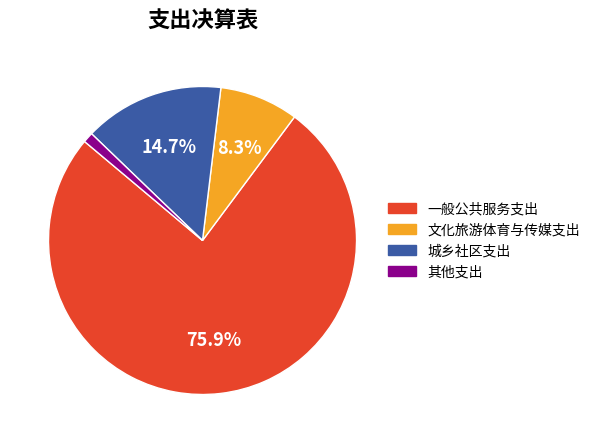

Is there any slice that represents more than half of the pie?

Yes